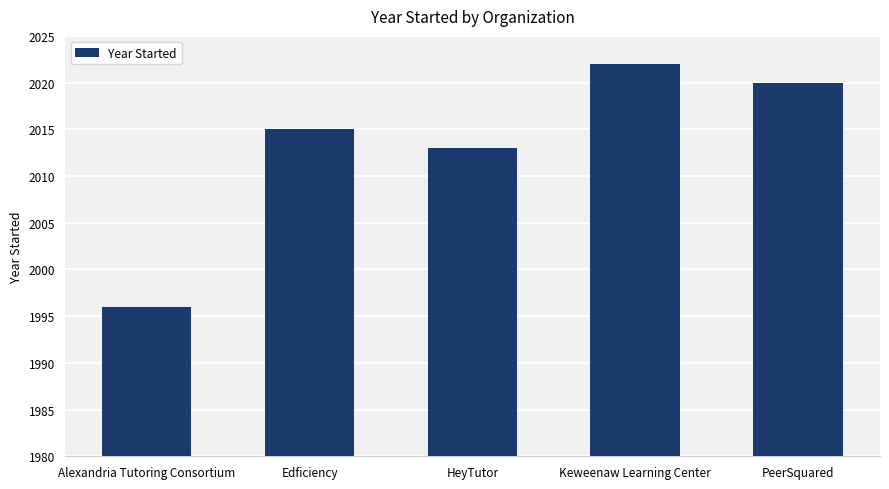

Reading left to right, what are all the values shown in this chart?

1996	2015	2013	2022	2020